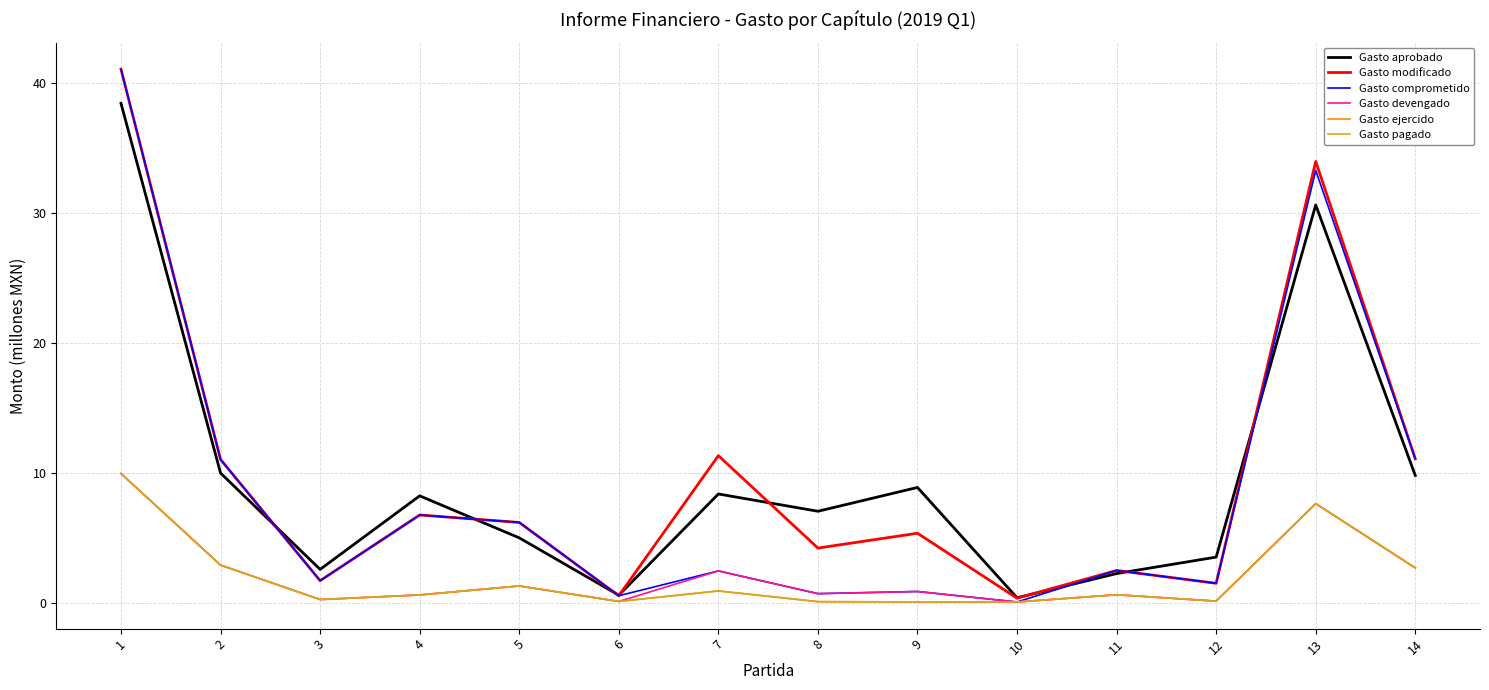

Reading left to right, what are all the values shown in this chart?

Gasto aprobado: 38.4	10.0	2.6	8.2	5.0	0.6	8.4	7.0	8.9	0.4	2.2	3.5	30.6	9.8
Gasto modificado: 41.0	11.0	1.7	6.7	6.2	0.5	11.3	4.2	5.3	0.3	2.5	1.5	33.9	11.1
Gasto comprometido: 41.0	11.0	1.7	6.7	6.2	0.5	2.4	0.7	0.9	0.0	2.5	1.5	33.2	11.1
Gasto devengado: 9.9	2.9	0.2	0.6	1.3	0.1	2.4	0.7	0.9	0.0	0.6	0.1	7.6	2.7
Gasto ejercido: 9.9	2.9	0.2	0.6	1.3	0.1	0.9	0.1	0.1	0.0	0.6	0.1	7.6	2.7
Gasto pagado: 9.9	2.9	0.2	0.6	1.3	0.1	0.9	0.1	0.1	0.0	0.6	0.1	7.6	2.7